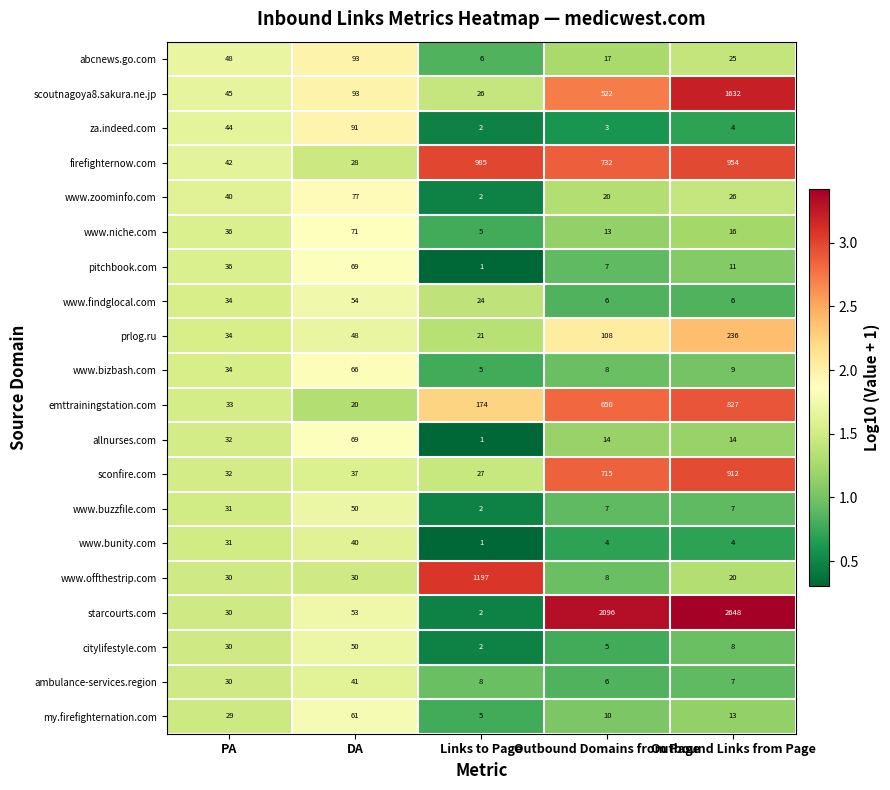

What is the average value of the citylifestyle.com series?

19